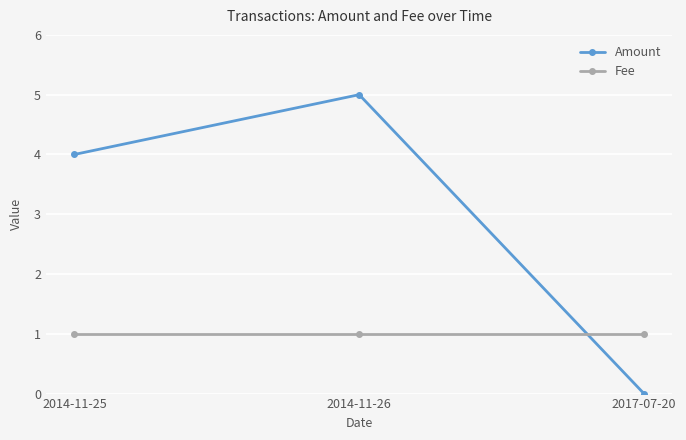

Is it true that Amount equals -3 at 2017-07-20?

False